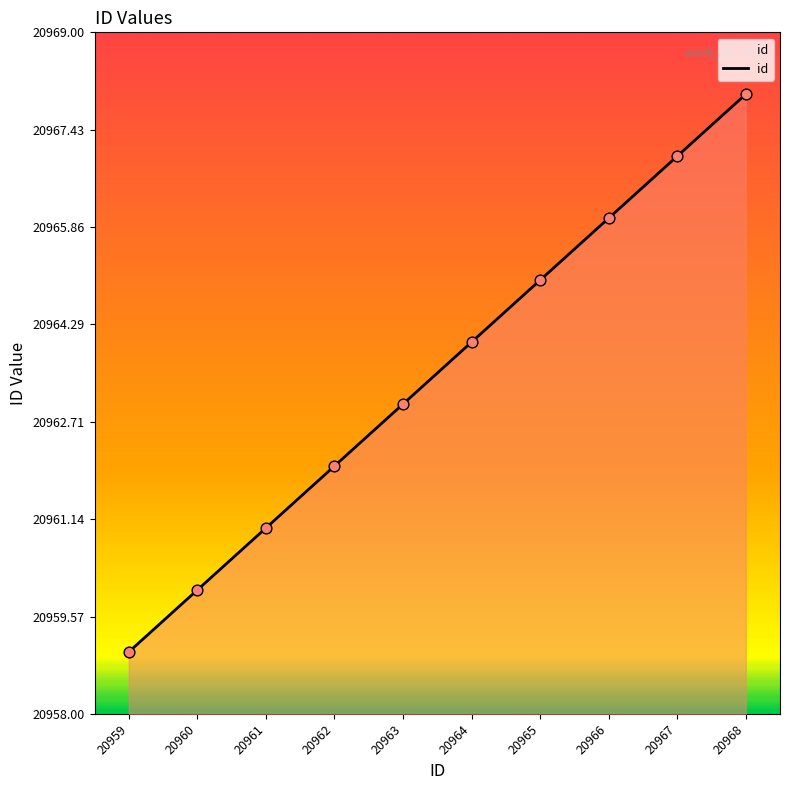

What is the change in value from 20963 to 20964?

+1